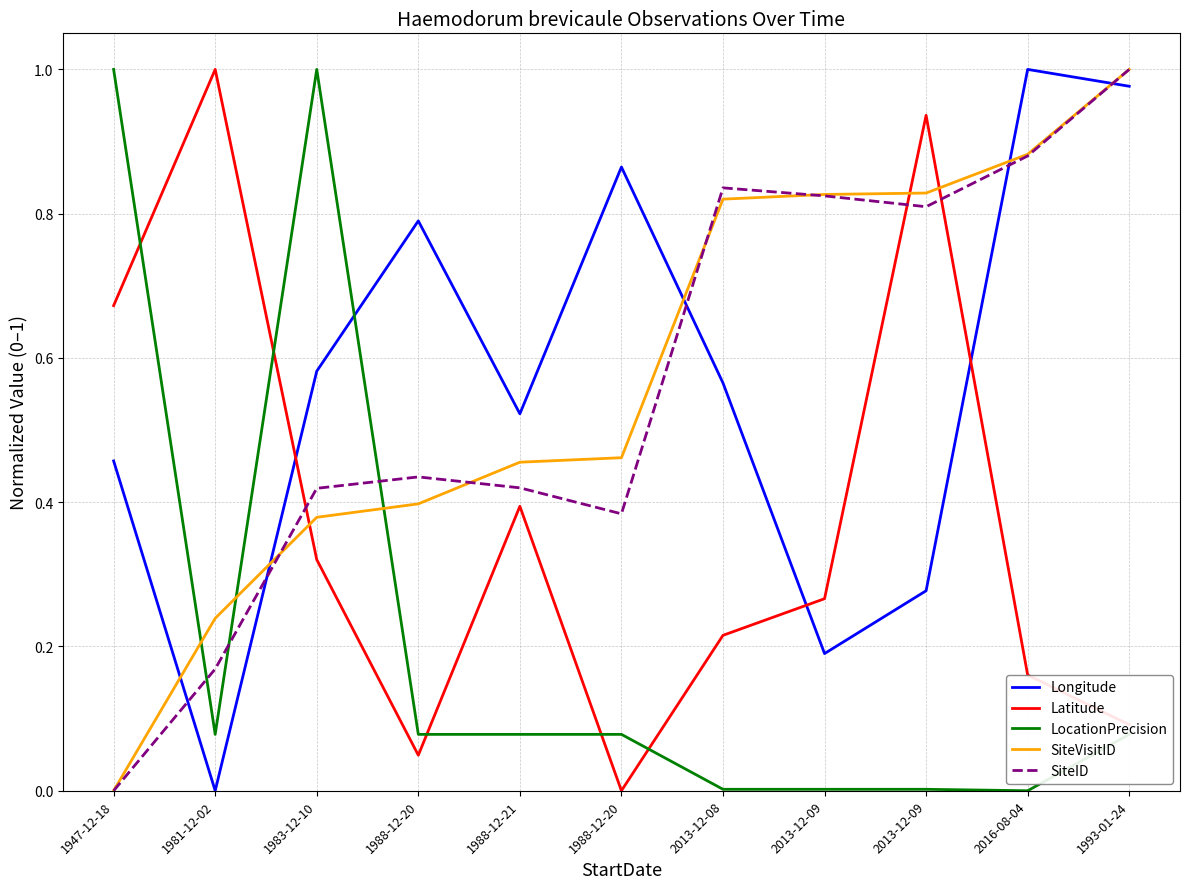

At how many categories does at least one series exceed 0?

11